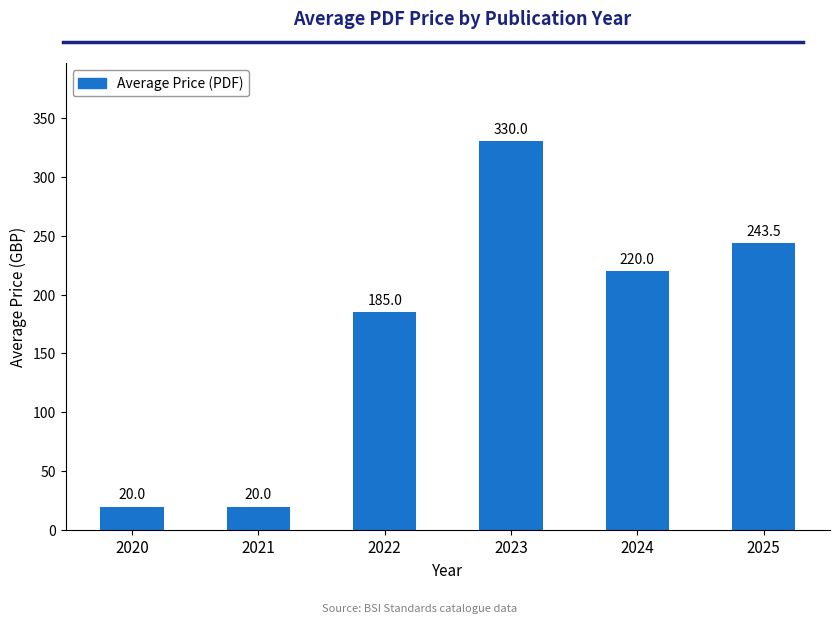

What is the value of the 5th bar from the left?

220.0